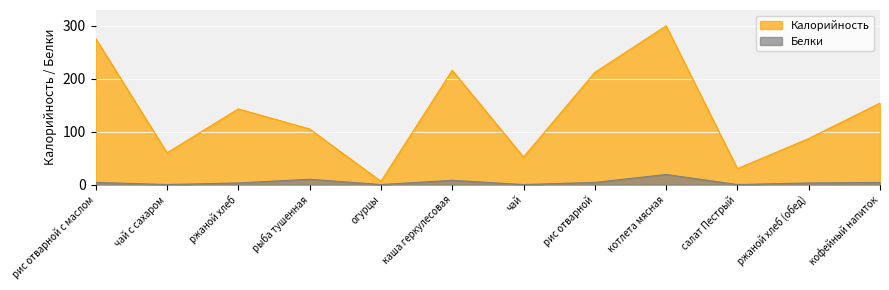

How many values in the Белки series are below 4?

6